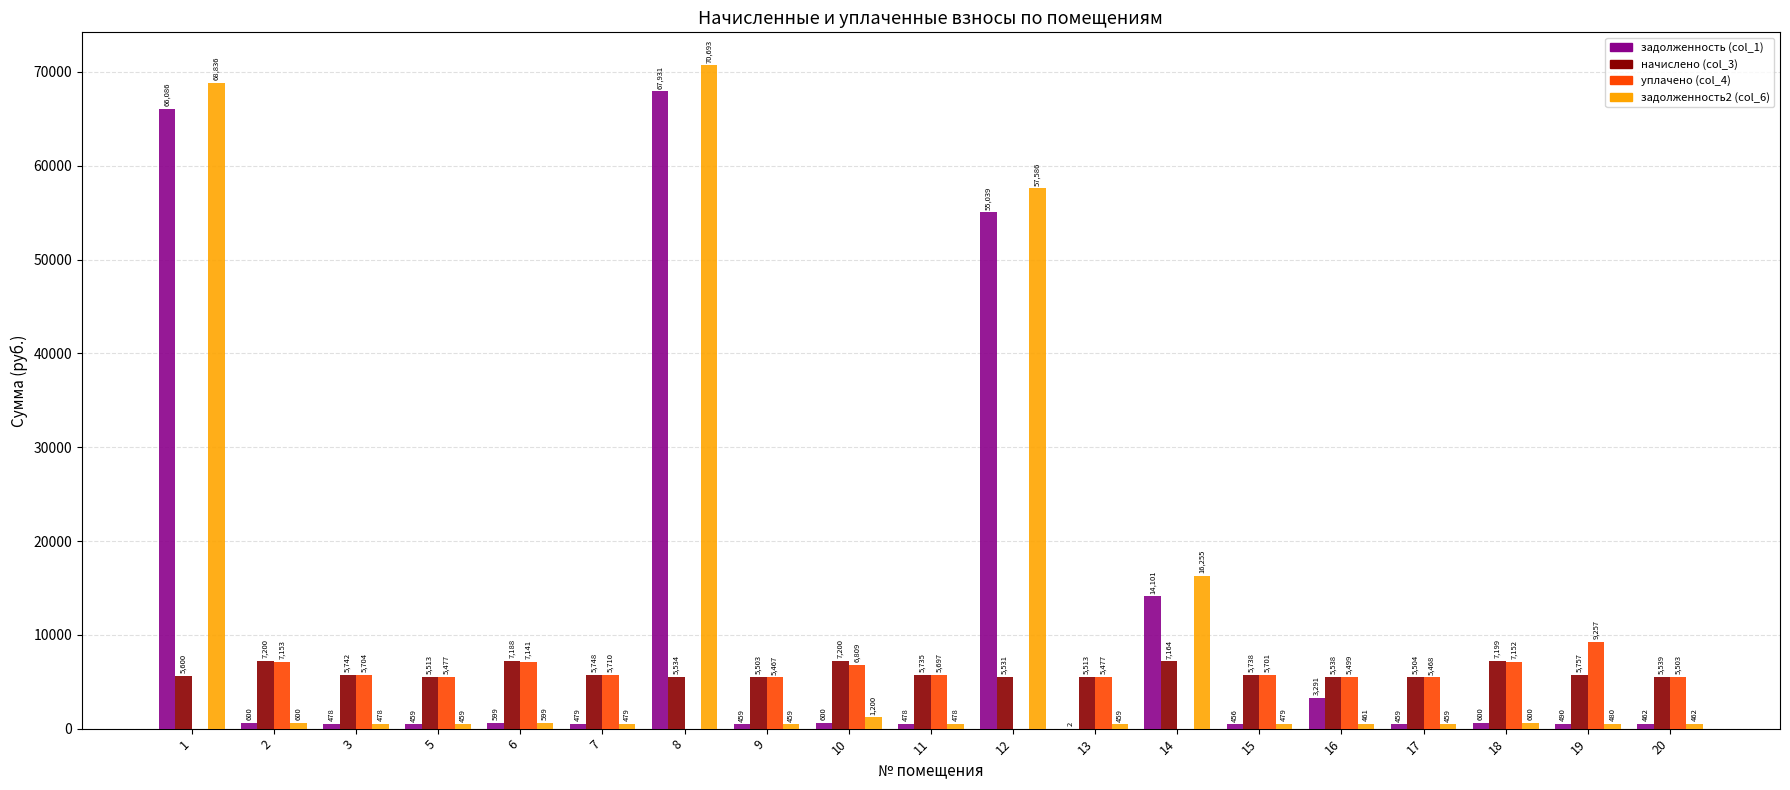

Where is начислено (col_3) nearest to the value 6351?

19